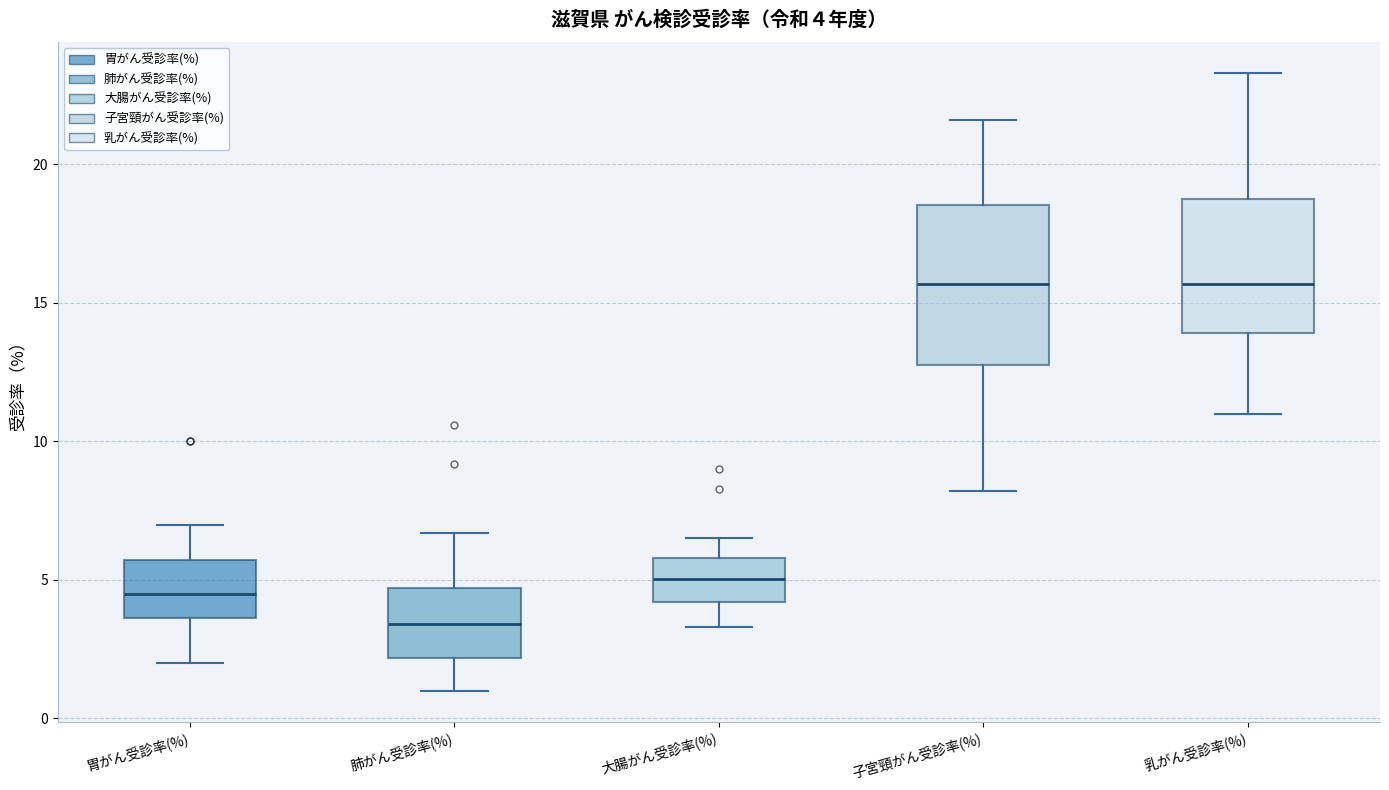

Which box's median line is the lowest?

肺がん受診率(%)